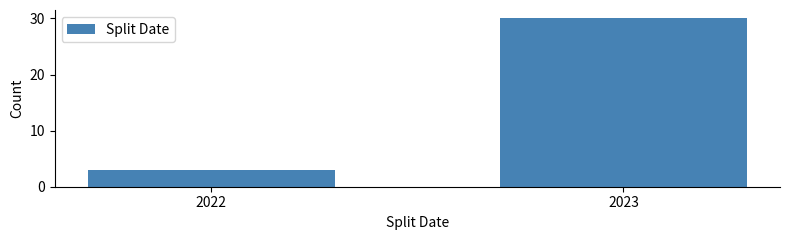

Reading right to left, transcribe all the data shown in this chart.

2023=30	2022=3